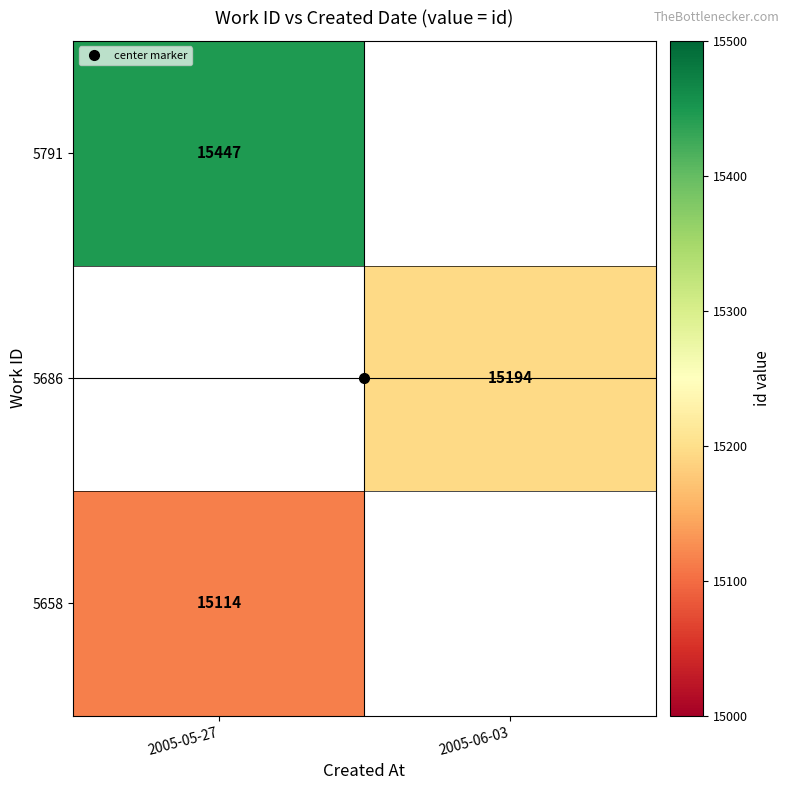

What is the smallest value displayed?

15114.0